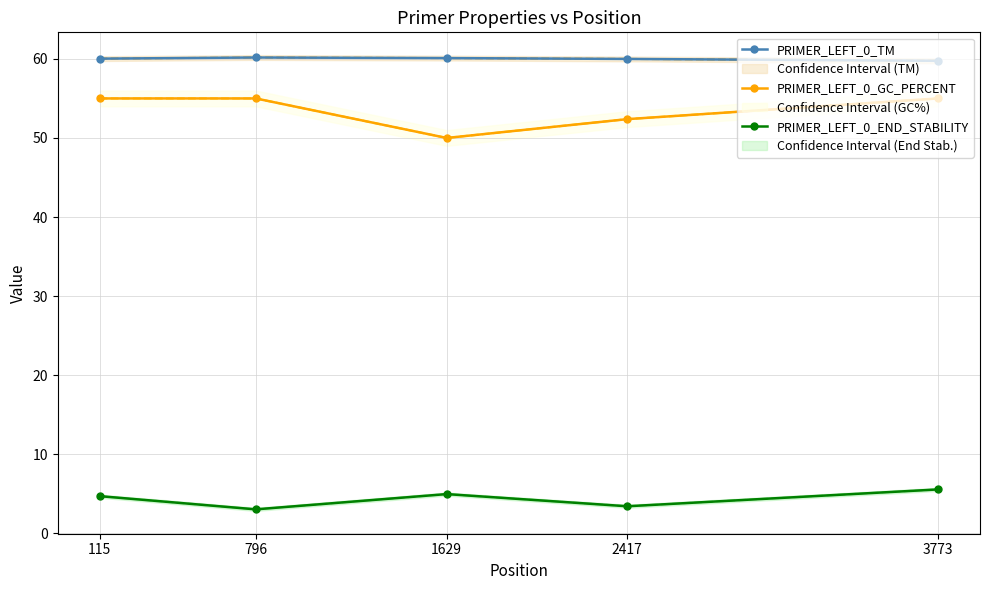

True or false: PRIMER_LEFT_0_TM and PRIMER_LEFT_0_GC_PERCENT cross at least once.

False